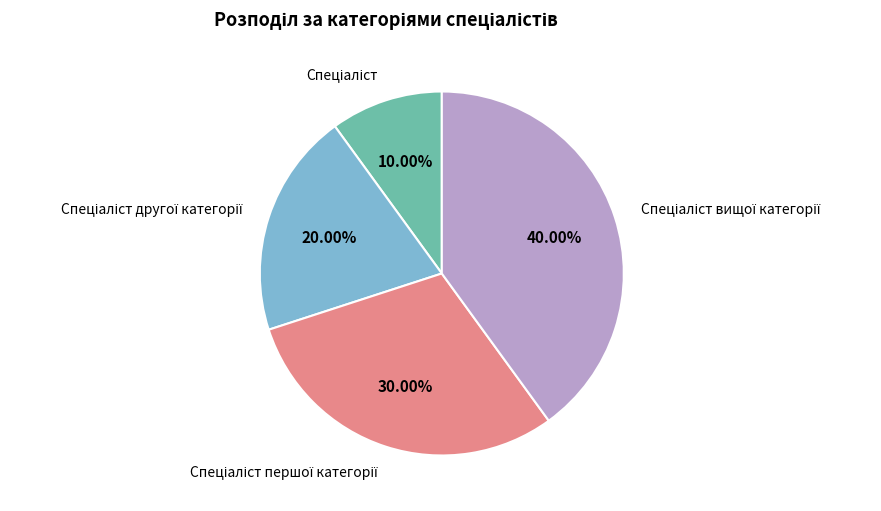

Is there a majority slice in this chart?

No